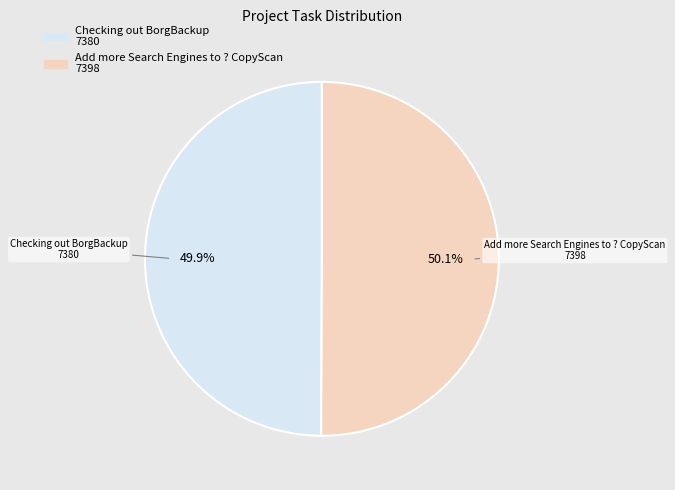

Count the number of slices in the pie.

2